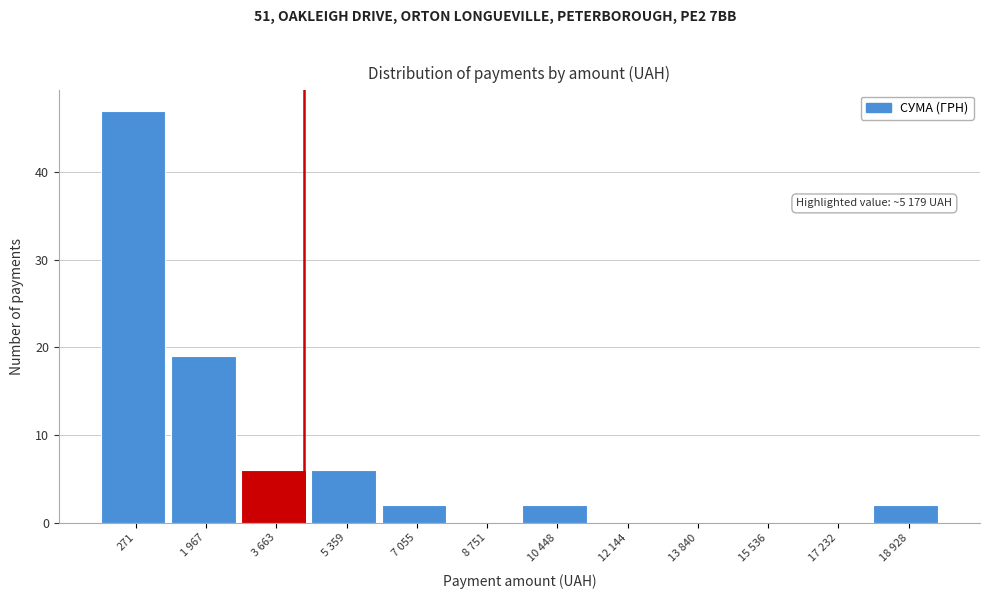

Reading left to right, list all the values displayed in this chart.

271=47	1 967=19	3 663=6	5 359=6	7 055=2	8 751=0	10 448=2	12 144=0	13 840=0	15 536=0	17 232=0	18 928=2